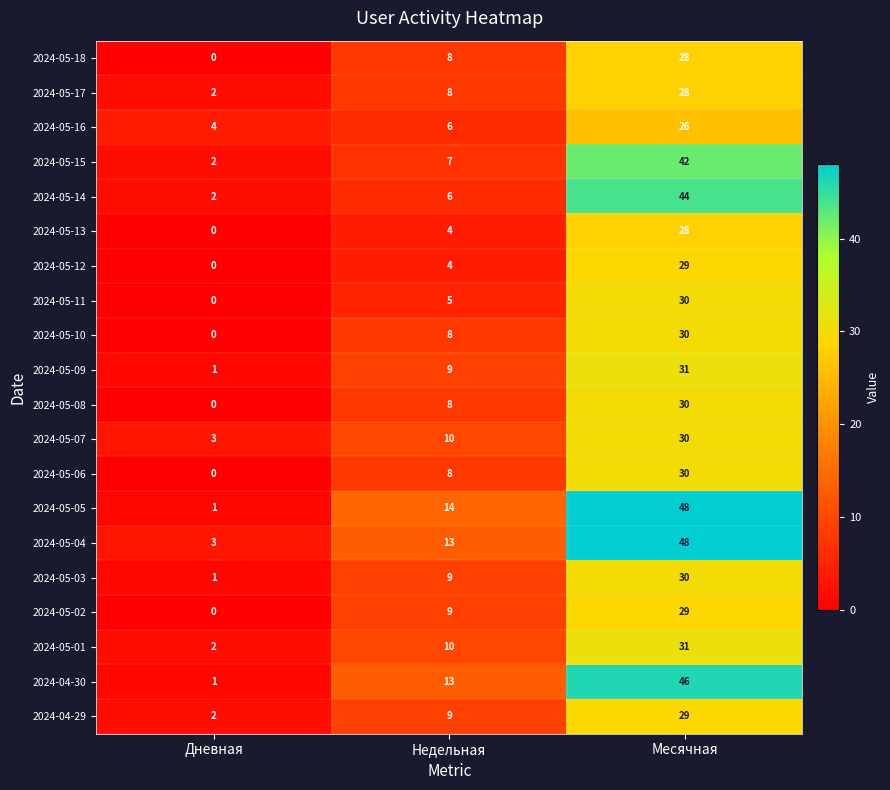

At how many categories does at least one series exceed 21?

1